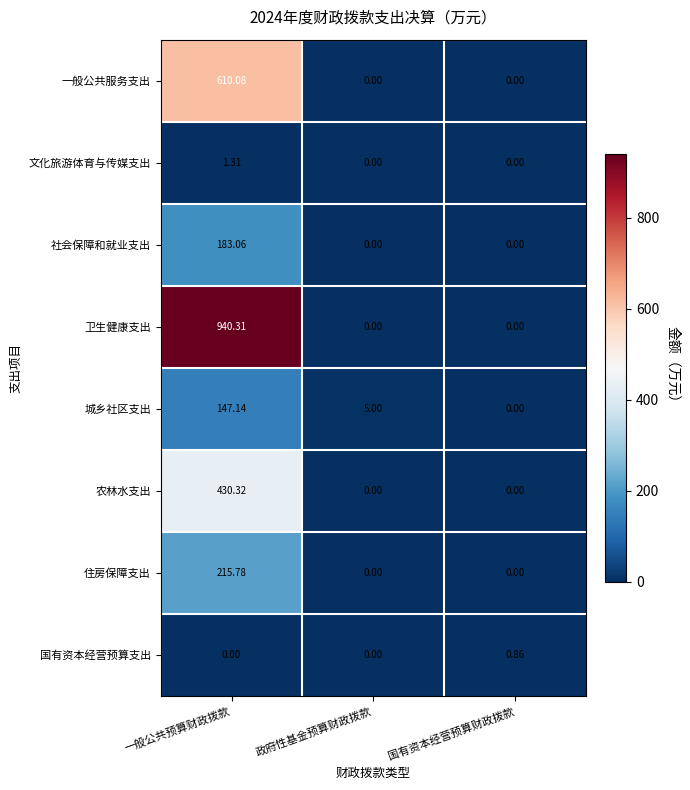

Between 政府性基金预算财政拨款 and 国有资本经营预算财政拨款, which series saw the biggest shift?

城乡社区支出